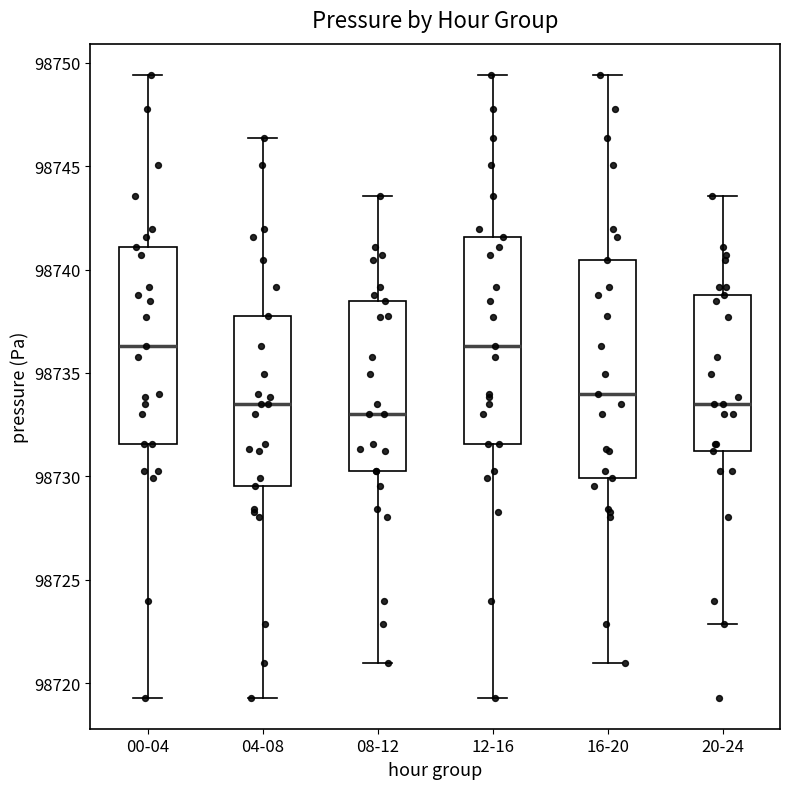

Which box is the tallest, from its lower edge to its upper edge?

16-20